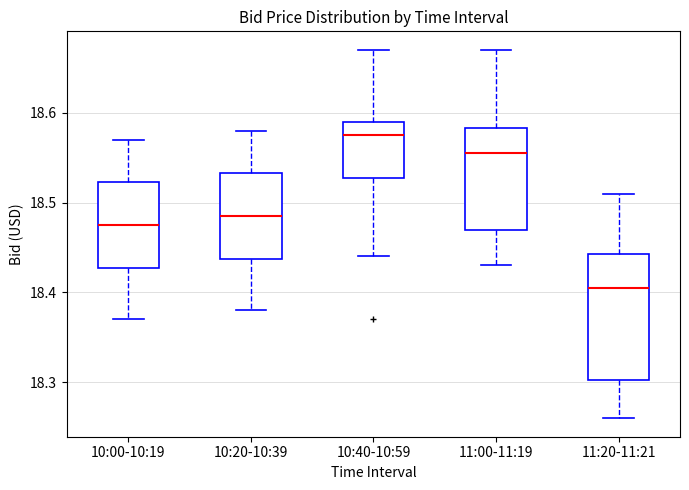

Reading left to right, transcribe this box plot: for each box, give where its median line is, the range the box spans, and where its two whiskers end, as read against the y-axis. The values are not printed on the chart, so give them approximately, as read against the axis.

10:00-10:19: median 18.48, box 18.43 to 18.52, whiskers 18.37 to 18.57
10:20-10:39: median 18.49, box 18.44 to 18.53, whiskers 18.38 to 18.58
10:40-10:59: median 18.58, box 18.53 to 18.59, whiskers 18.44 to 18.67
11:00-11:19: median 18.56, box 18.47 to 18.58, whiskers 18.43 to 18.67
11:20-11:21: median 18.41, box 18.30 to 18.44, whiskers 18.26 to 18.51